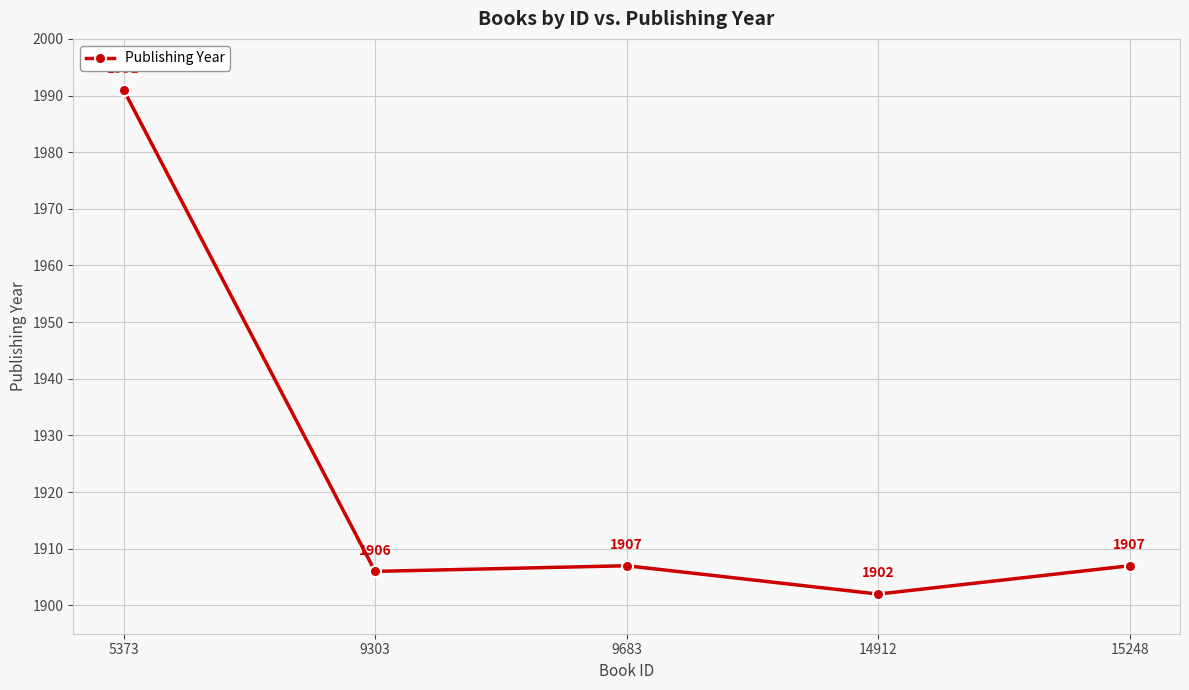

What is the sum of the values at 5373 and 15248?

3898